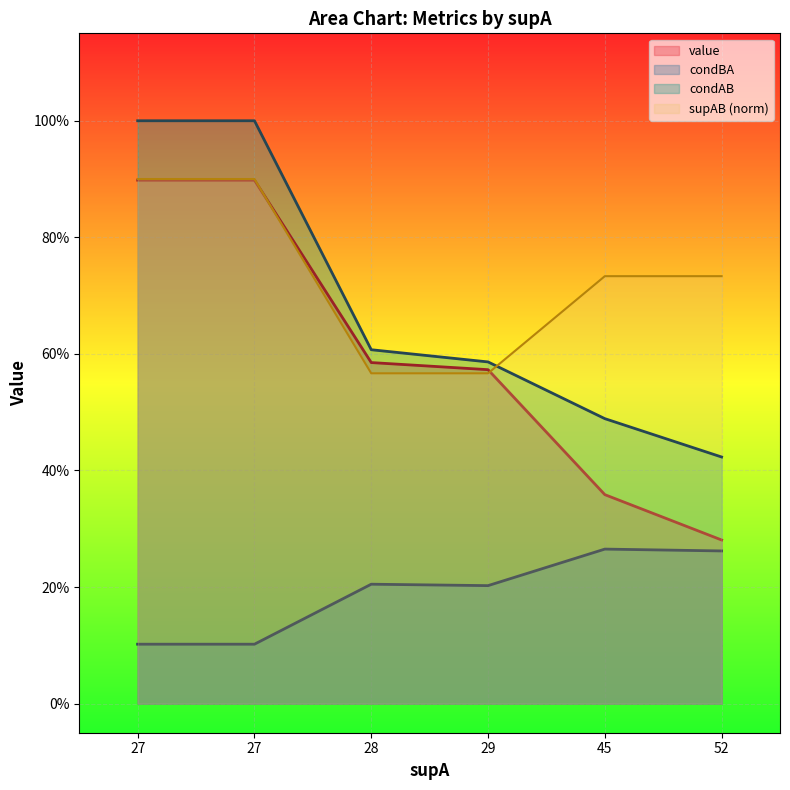

What are all the series names shown in the legend?

value, condBA, condAB, supAB (norm)